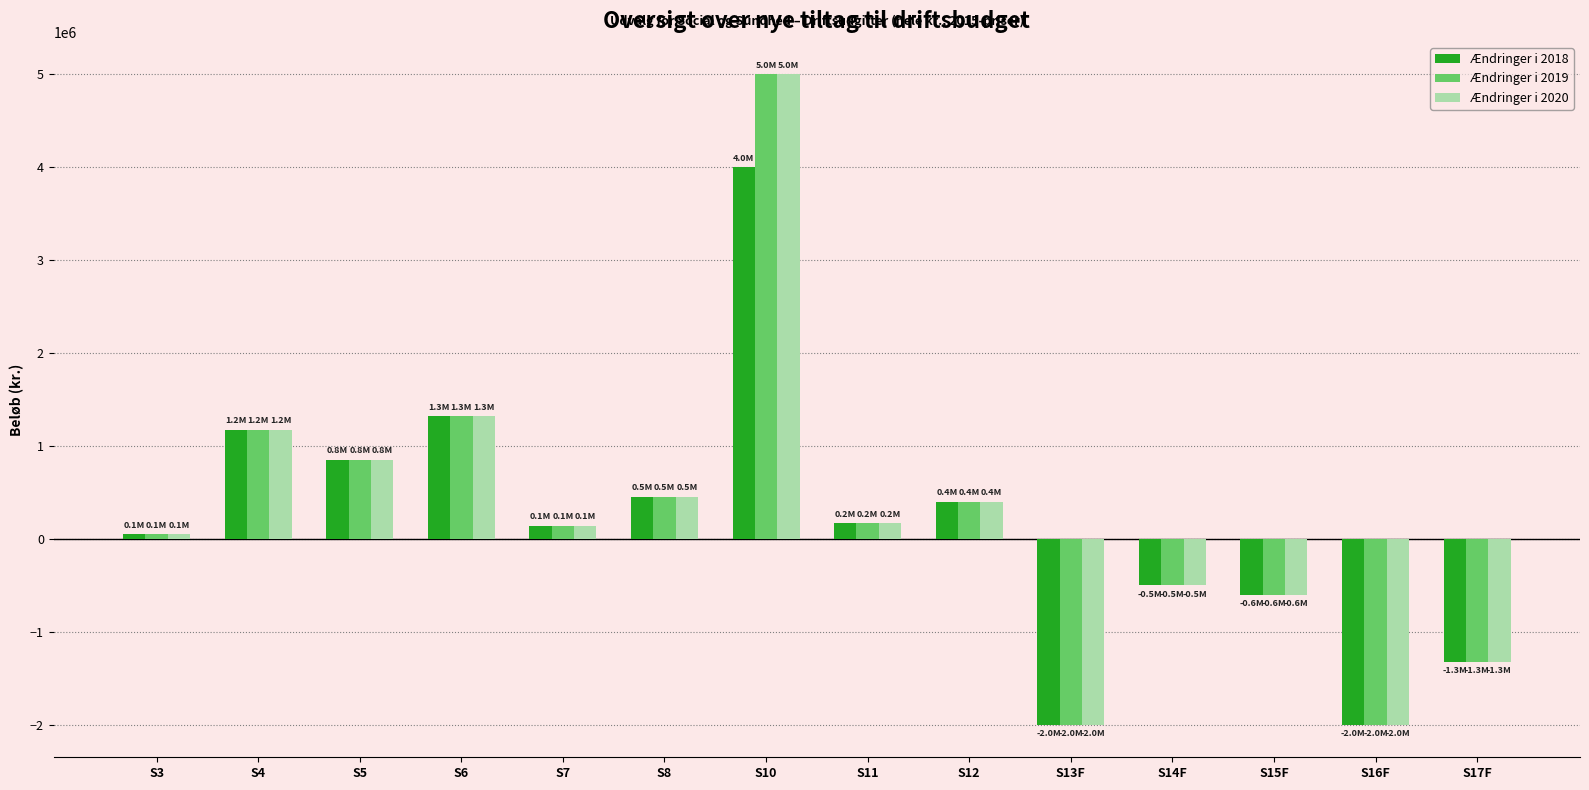

How many groups of bars are there?

14